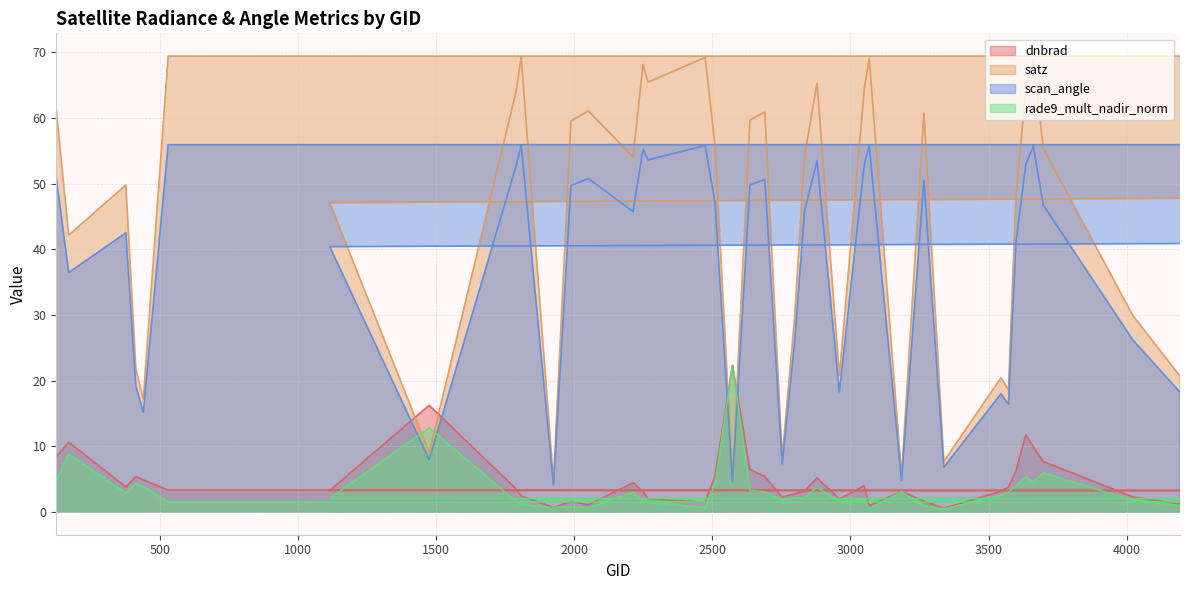

What is the difference between the second highest and minimum values in the scan_angle series?

51.8